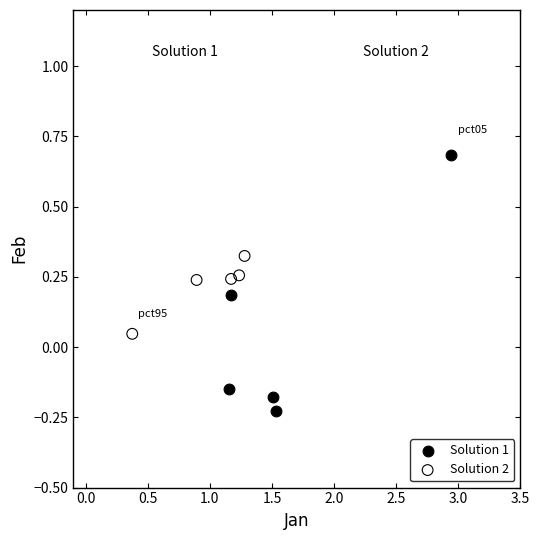

Which series reaches the maximum Y coordinate?

Solution 1